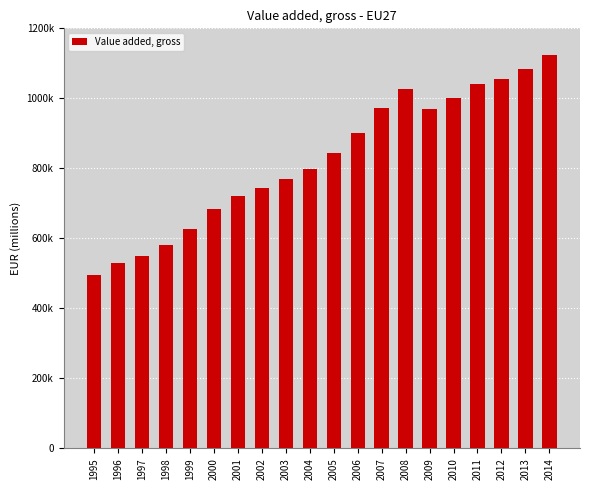

List the labels in order of value, smallest first.

1995, 1996, 1997, 1998, 1999, 2000, 2001, 2002, 2003, 2004, 2005, 2006, 2009, 2007, 2010, 2008, 2011, 2012, 2013, 2014